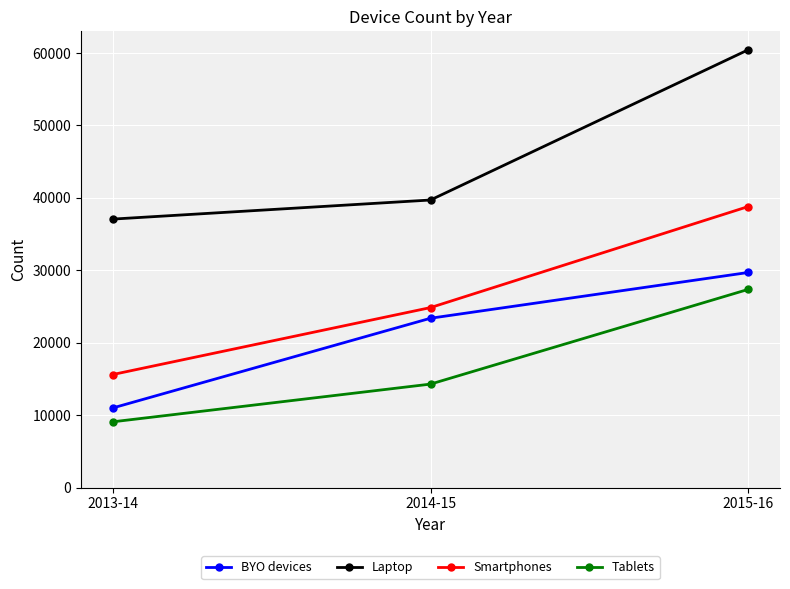

Is this an area chart (filled region under the line)?

No